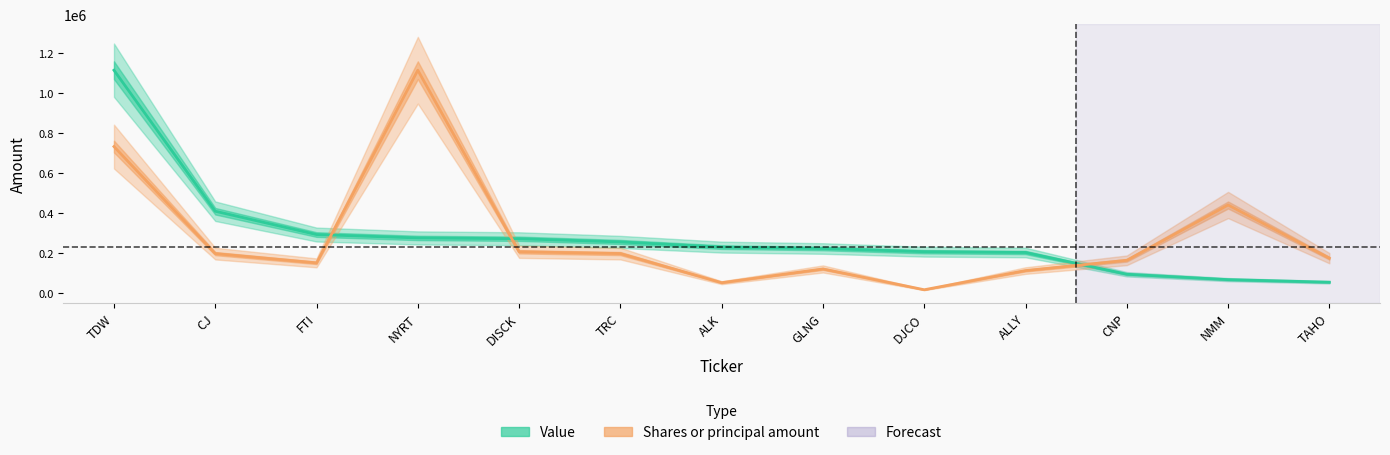

True or false: Value has a value of 133696.4 at DISCK.

False